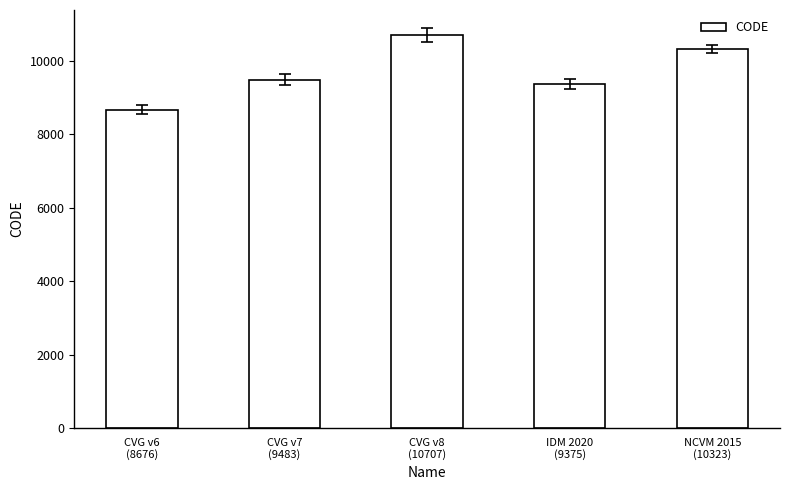

Reading left to right, extract all data points from this chart.

8676	9483	10707	9375	10323